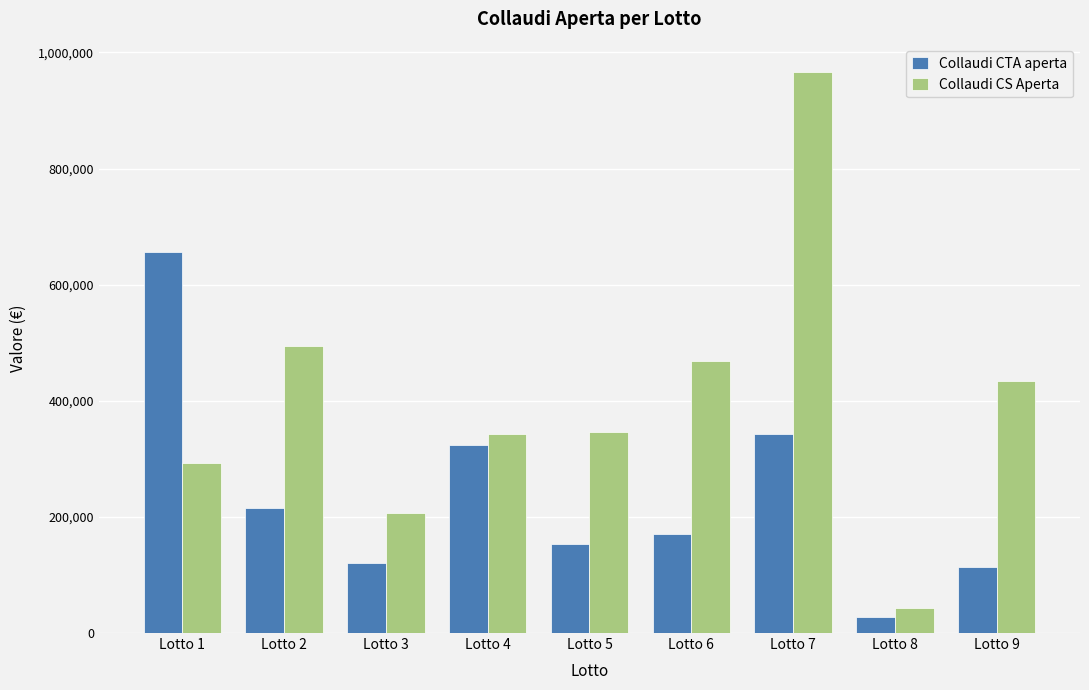

Rank the series by their average value, from highest to lowest.

Collaudi CS Aperta, Collaudi CTA aperta